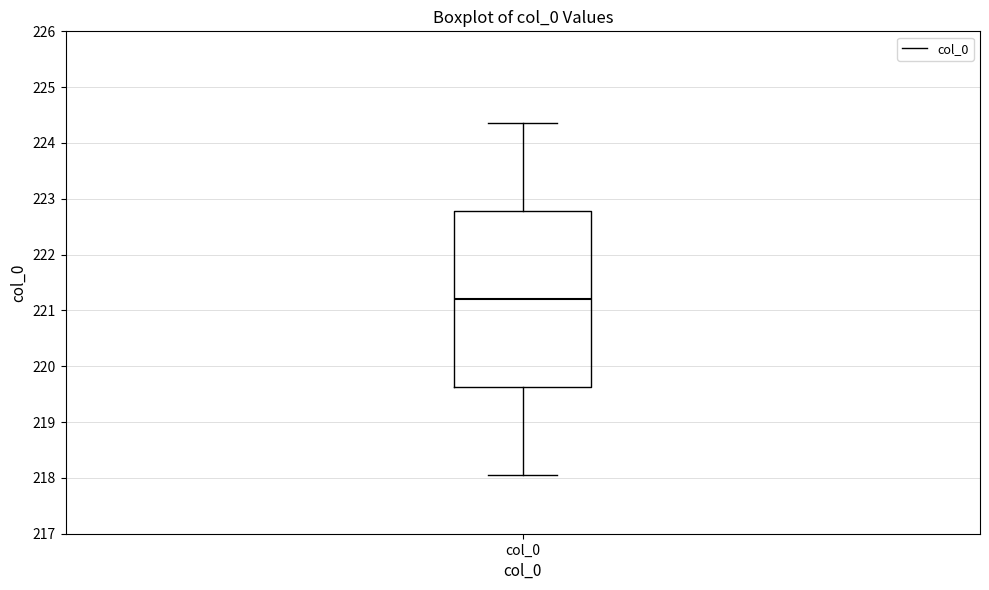

Transcribe this box plot: give where the median line is, the range the box spans, and where the two whiskers end, as read against the y-axis. The values are not printed on the chart, so give them approximately, as read against the axis.

median 221.2, box 219.6 to 222.8, whiskers 218.1 to 224.4